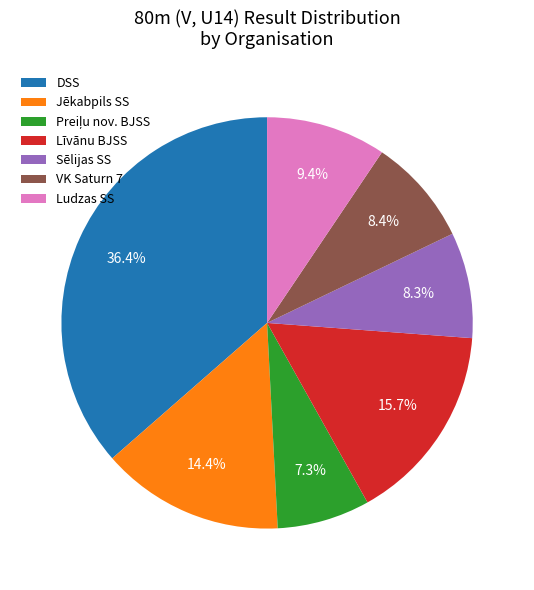

Which category has the biggest portion of the pie?

DSS